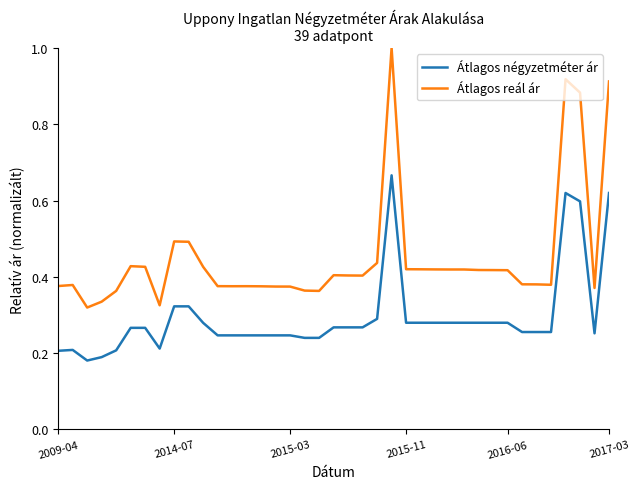

Which series has the largest total across all categories?

Átlagos reál ár